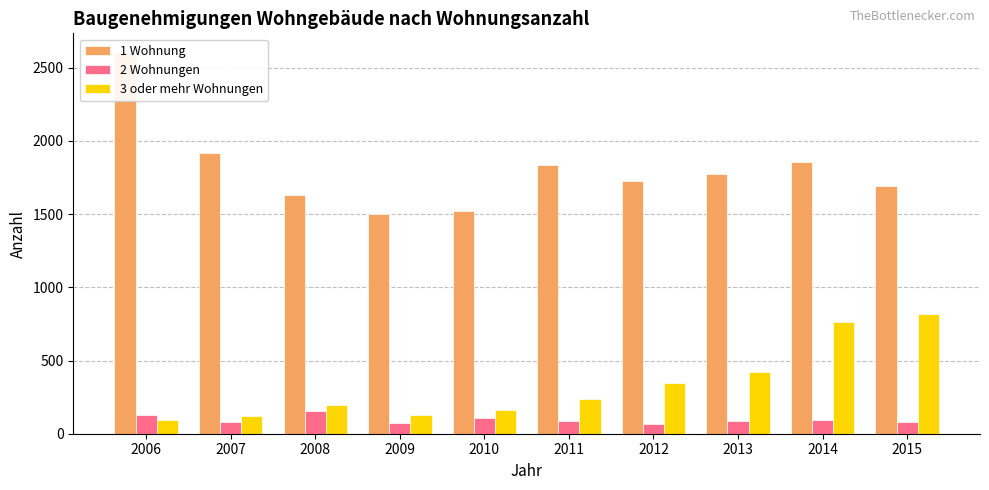

How many bars are there in total?

30